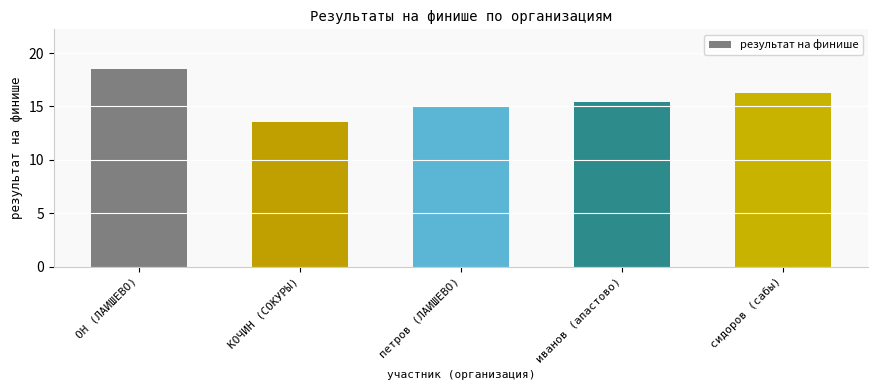

How many series are shown in this chart?

1